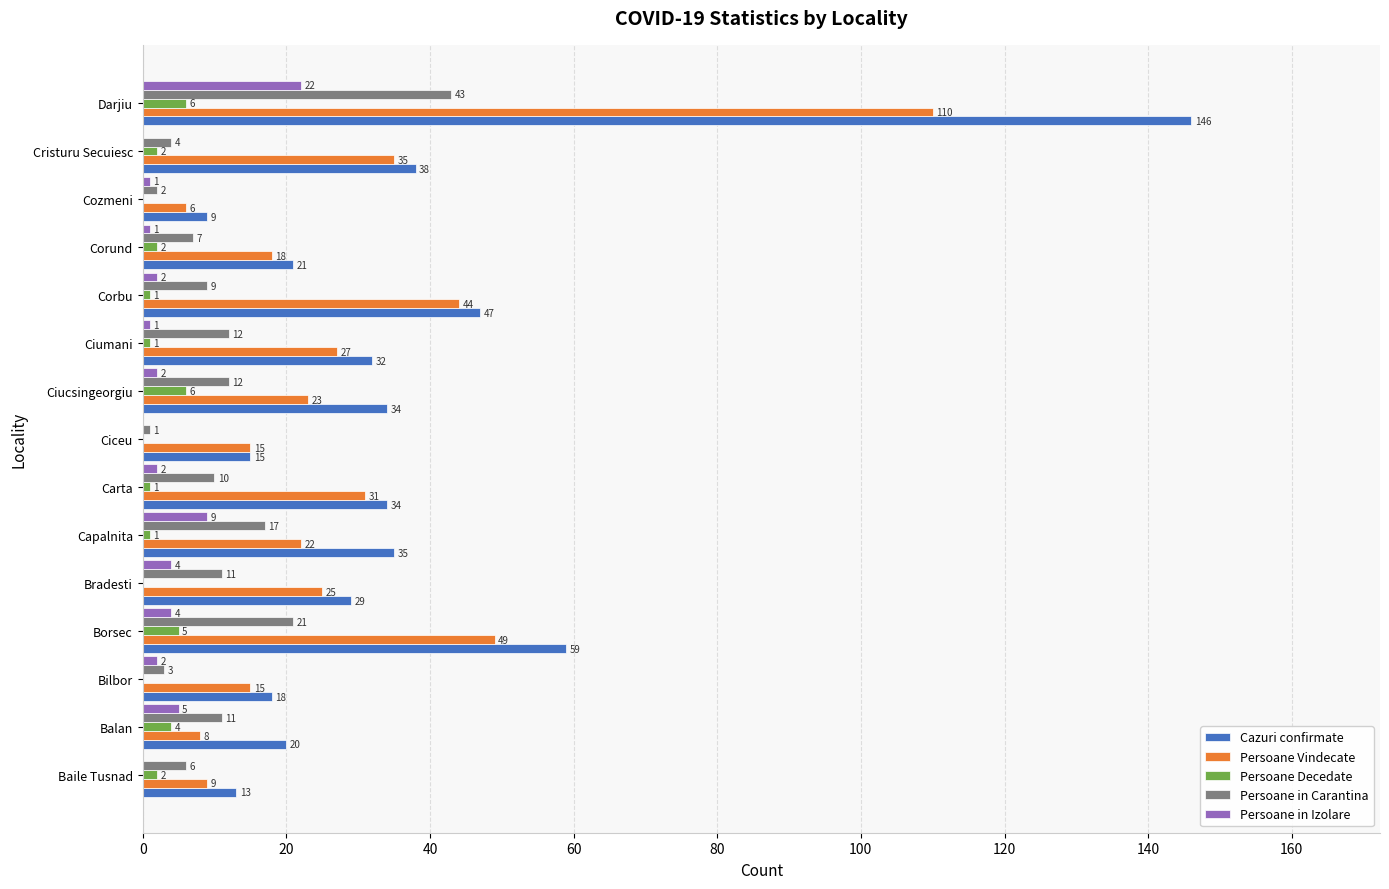

Which series changed the most between Ciumani and Darjiu?

Cazuri confirmate